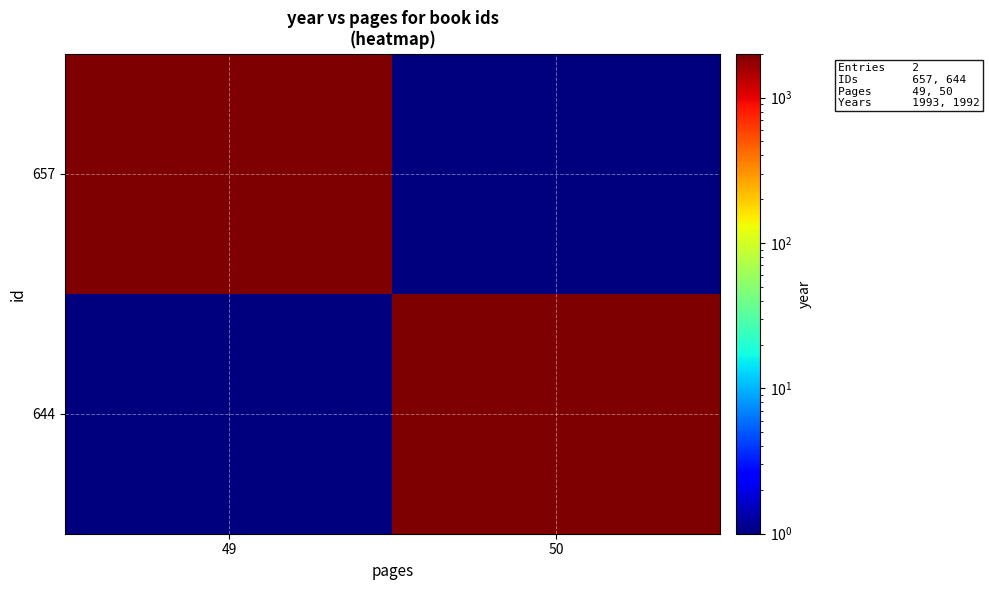

Between 50 and 49, which is larger?

49